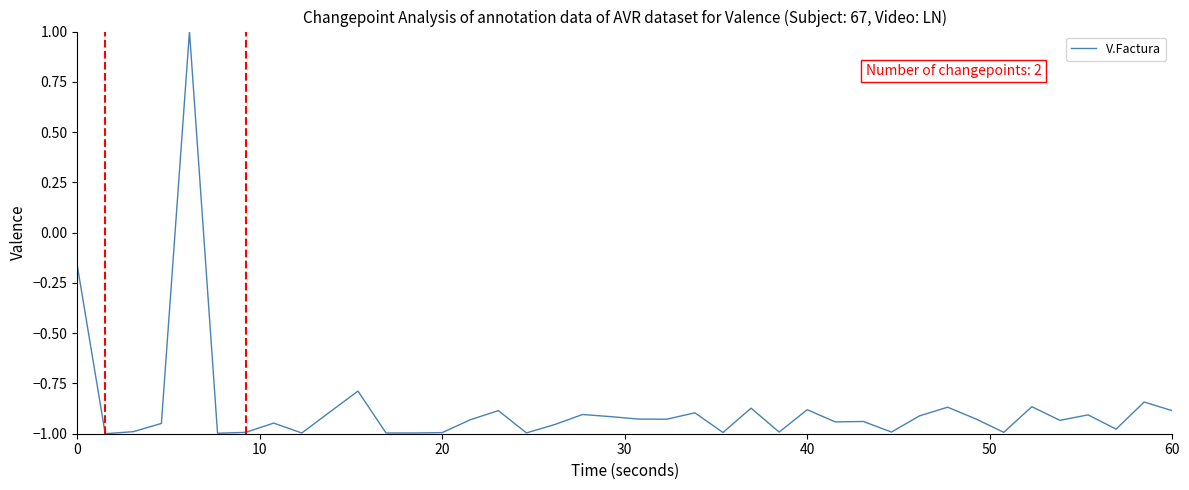

What is the difference between the maximum and minimum values?

2.0